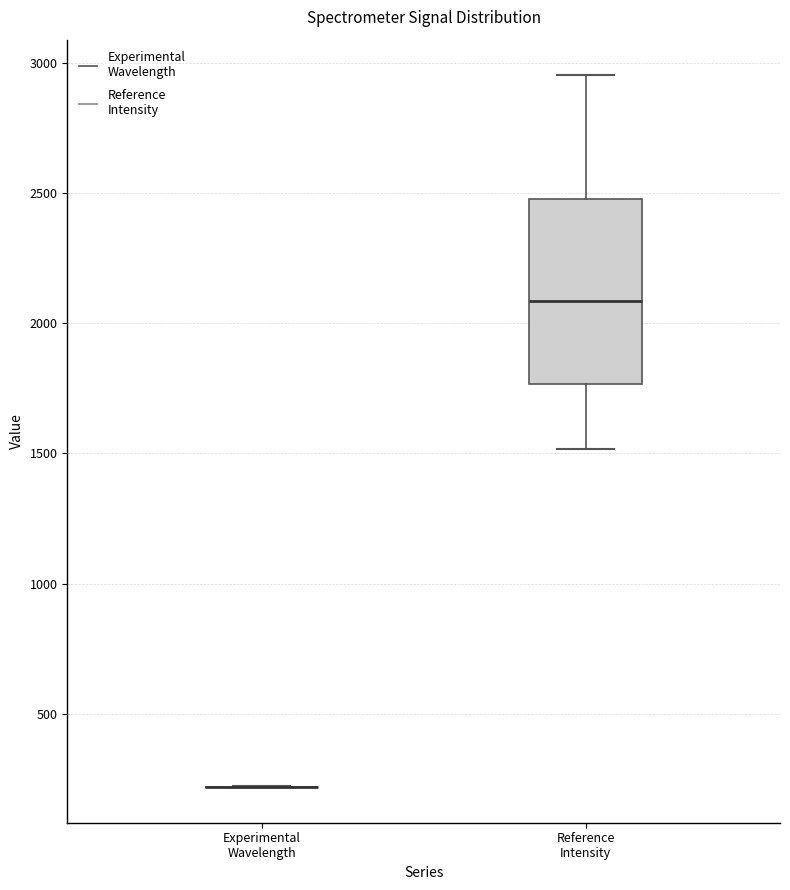

Which box is the tallest, from its lower edge to its upper edge?

Reference Intensity